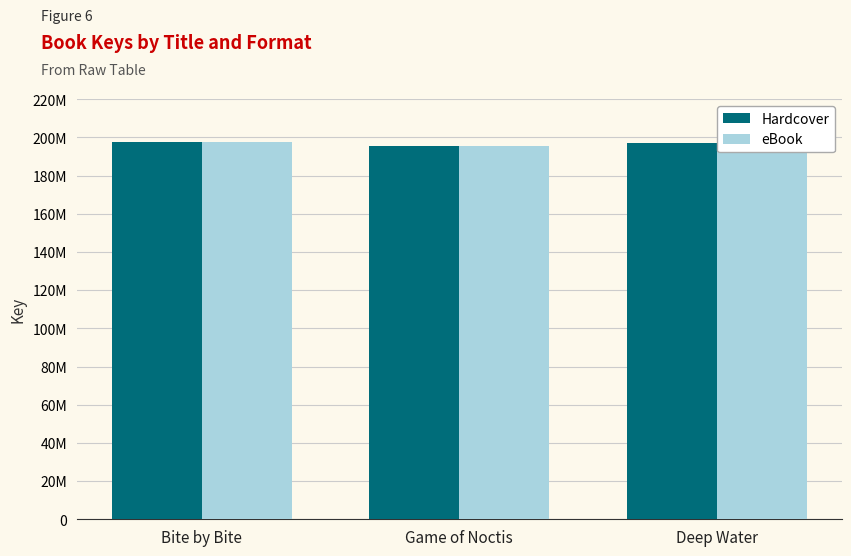

What is the sum of the eBook values at Bite by Bite and Deep Water?

394431770